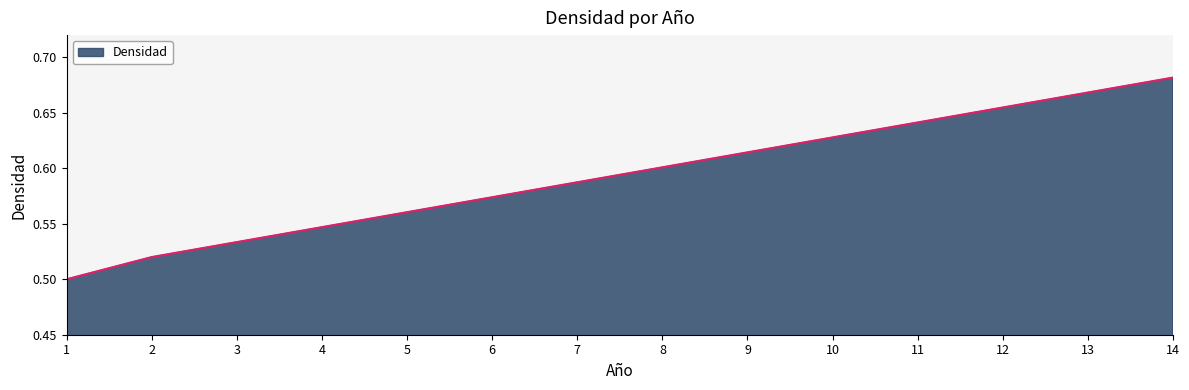

Which category has the highest value across all series?

14